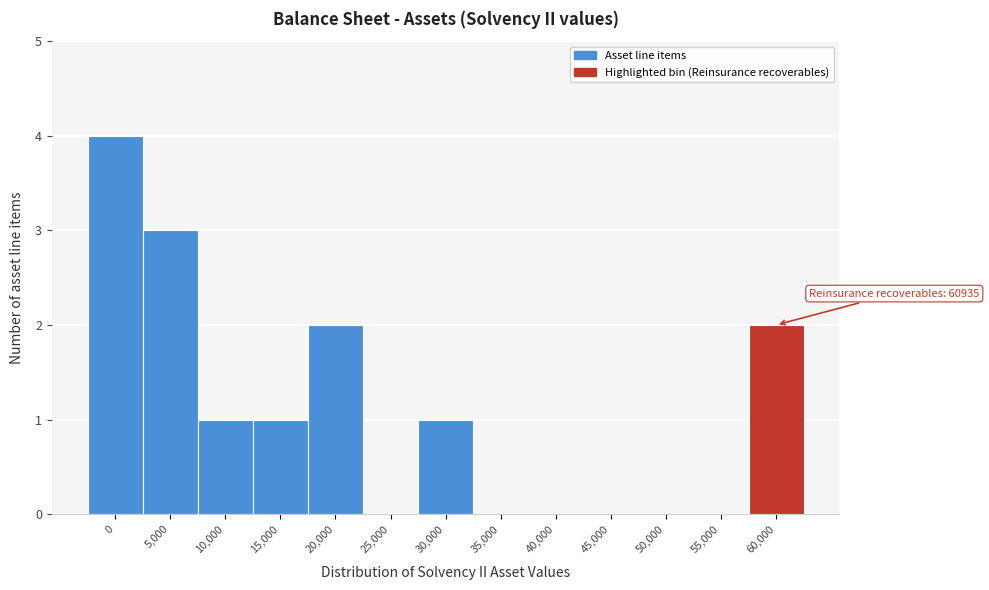

Reading left to right, what are all the values shown in this chart?

0=4	5,000=3	10,000=1	15,000=1	20,000=2	25,000=0	30,000=1	35,000=0	40,000=0	45,000=0	50,000=0	55,000=0	60,000=2